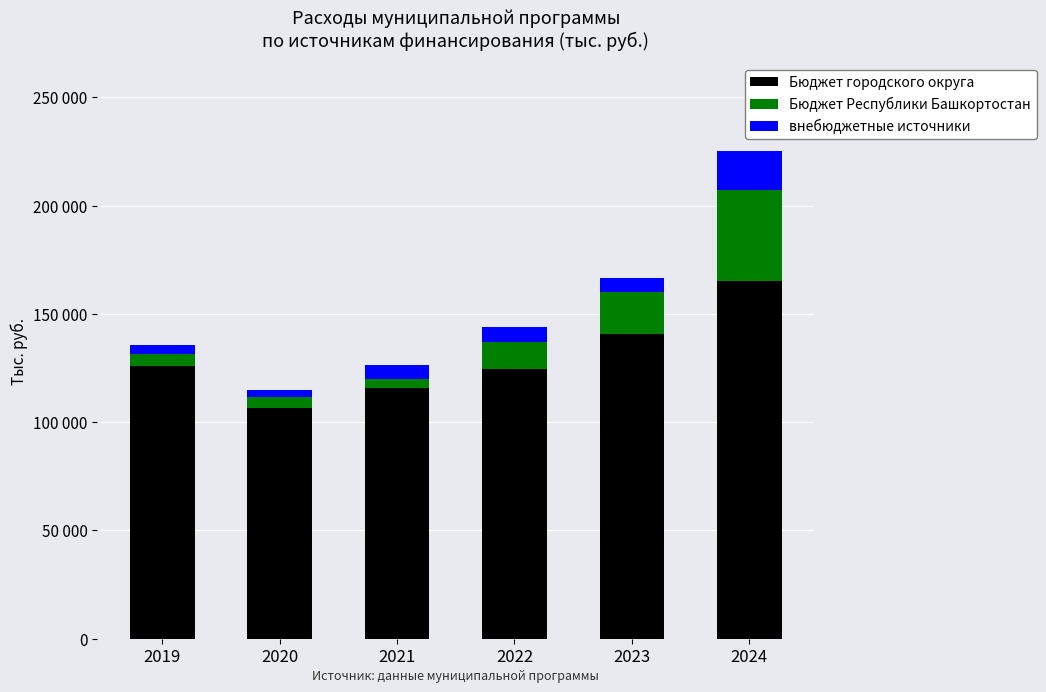

Which series changed the most between 2020 and 2022?

Бюджет городского округа